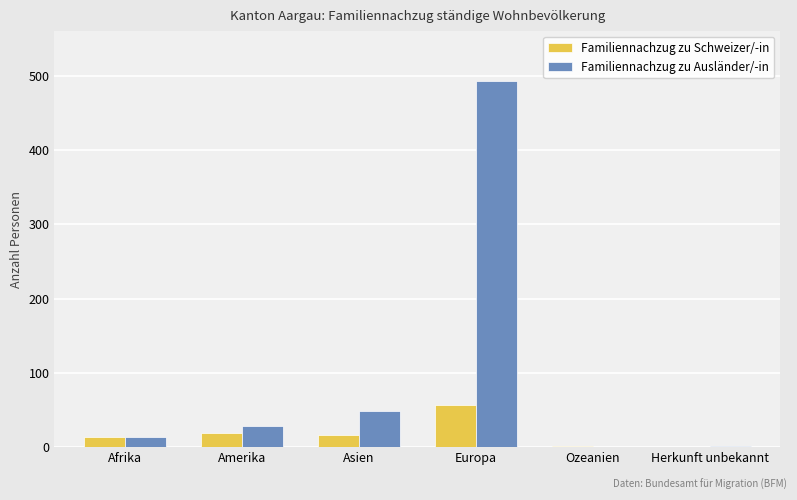

At which category is the sum across all series the highest?

Europa